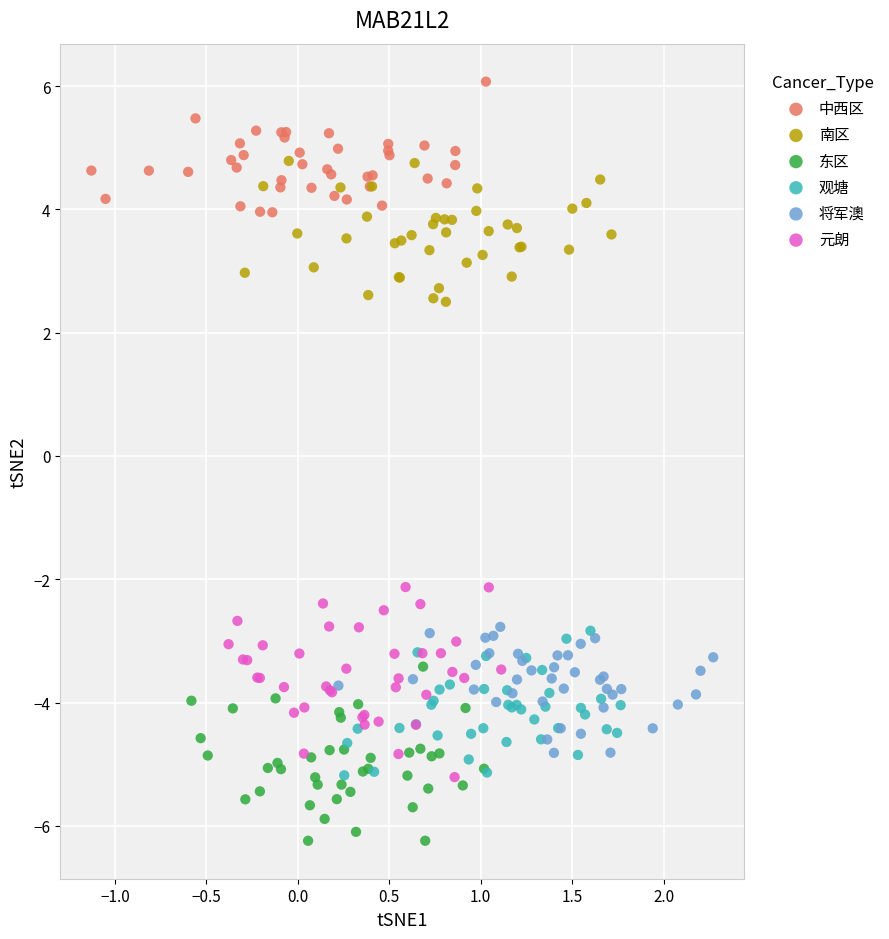

Which series contains the highest Y value?

中西区